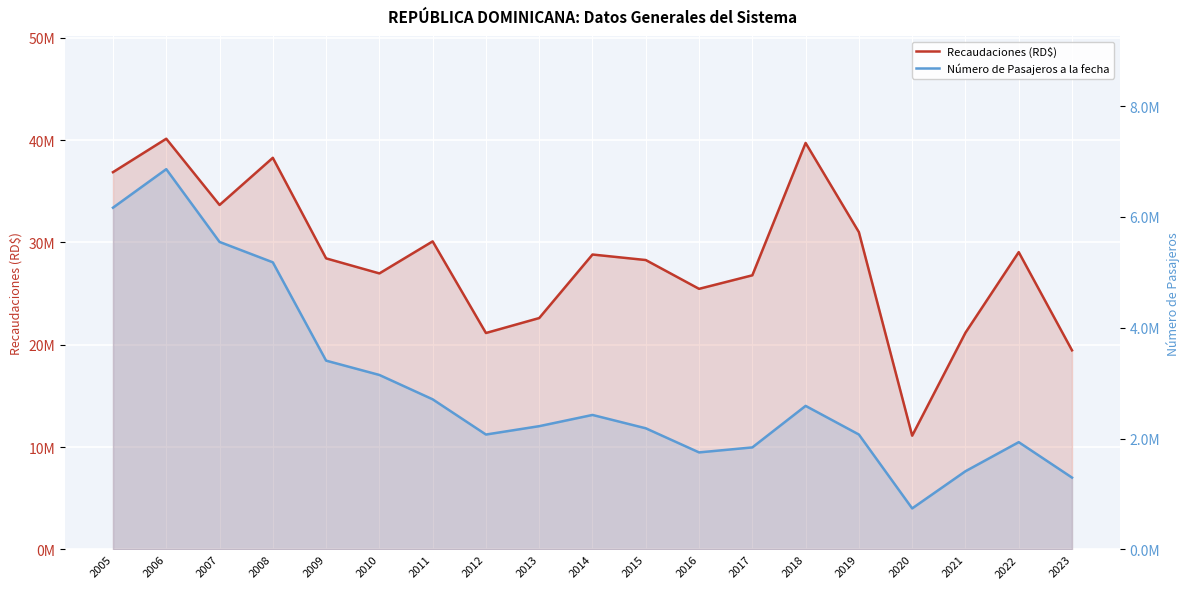

What is the maximum value for Número de Pasajeros a la fecha?

6861944